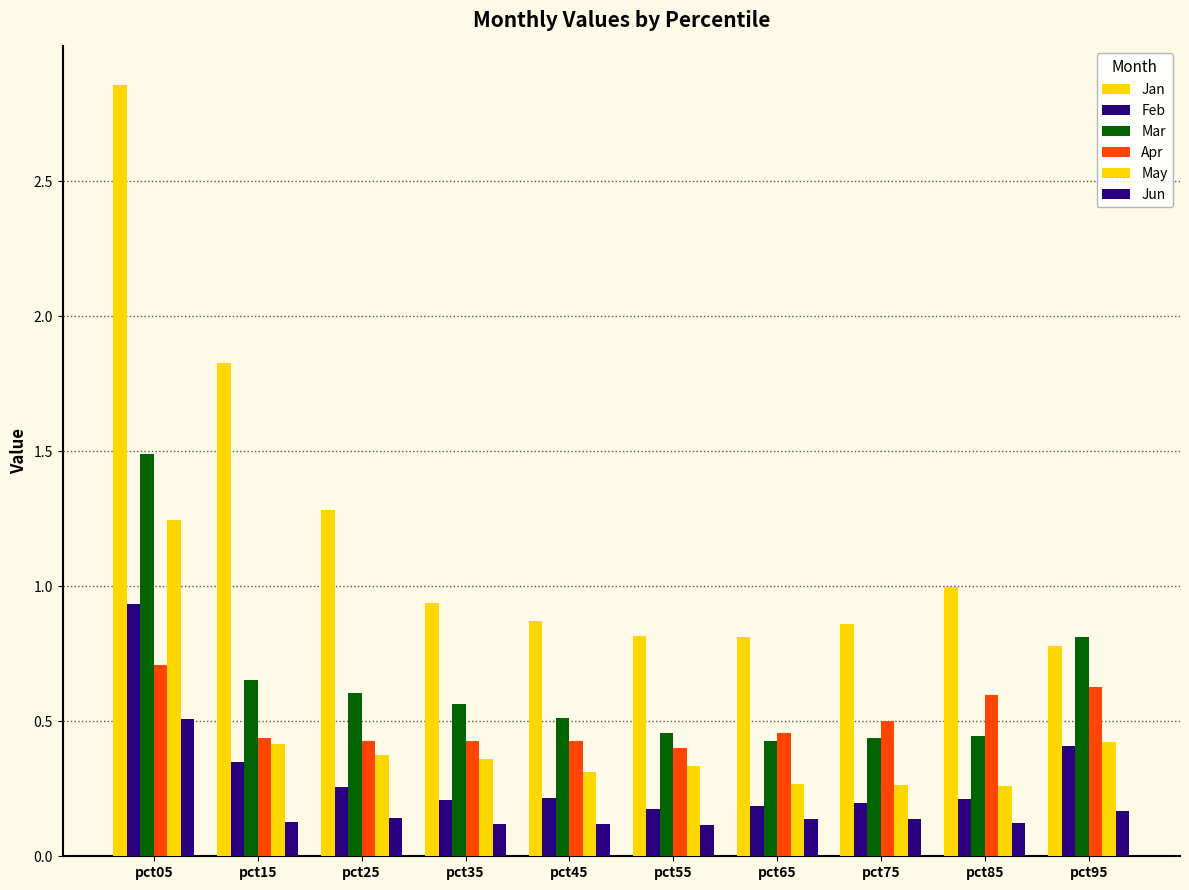

Are the bars horizontal?

No